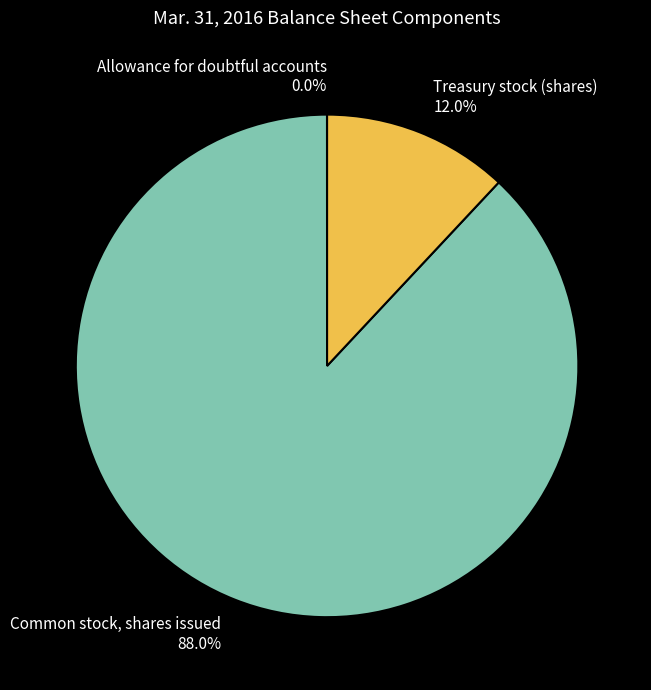

Which category has the biggest portion of the pie?

Common stock, shares issued